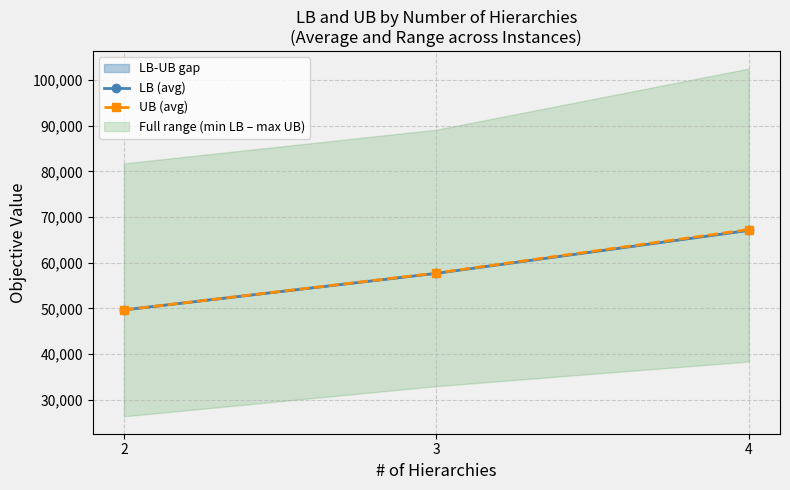

What is the value of the LB (avg) point at the 1st from the left?

49677.4